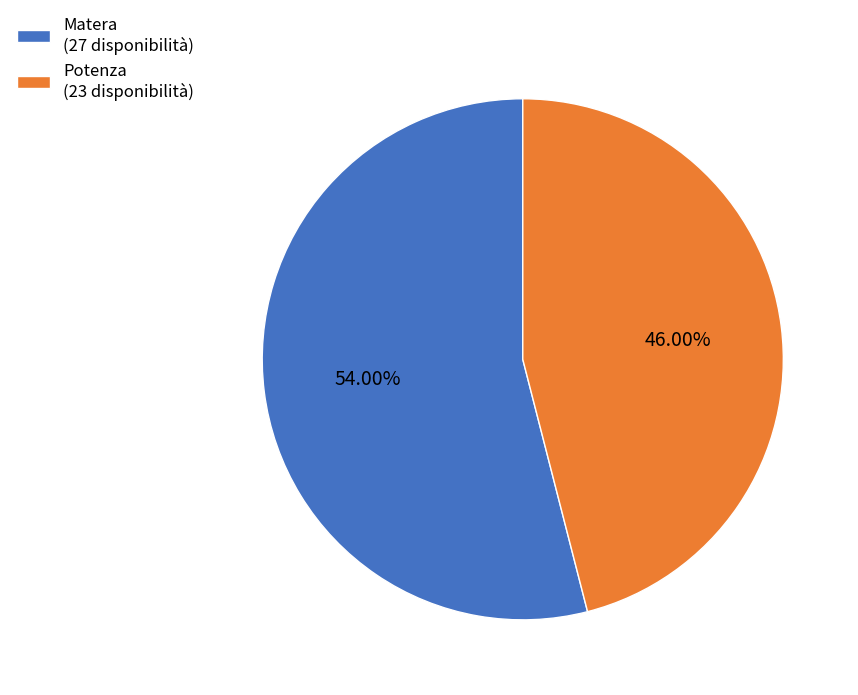

To the nearest percent, what is the average slice percentage?

50%